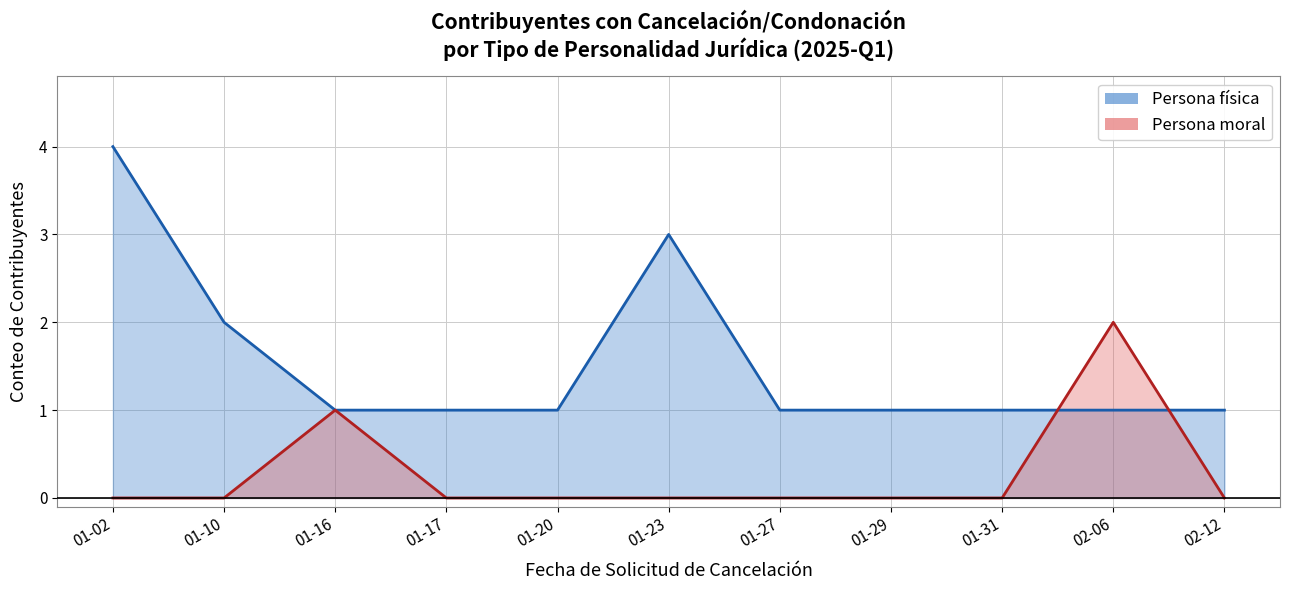

True or false: Persona moral has more than 1 interior local peaks.

True